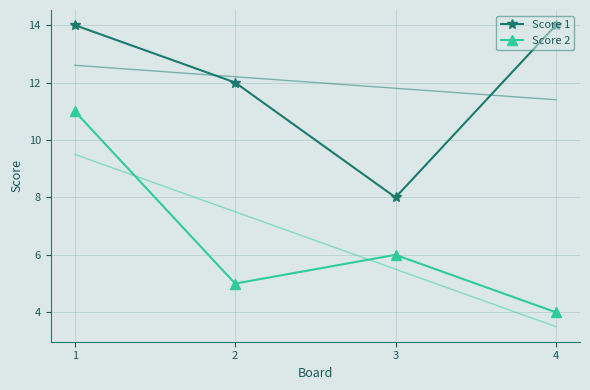

What is the value of the Score 2 point at the 2nd from the left?

5